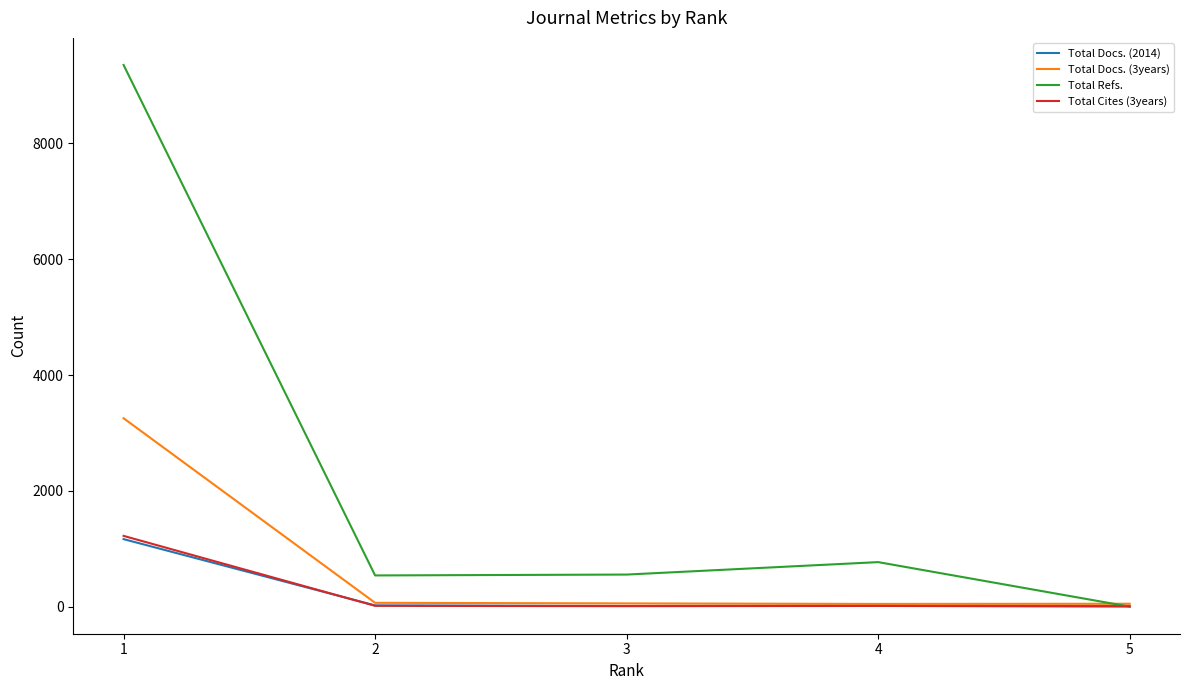

What is the total value across all series at 5?

65